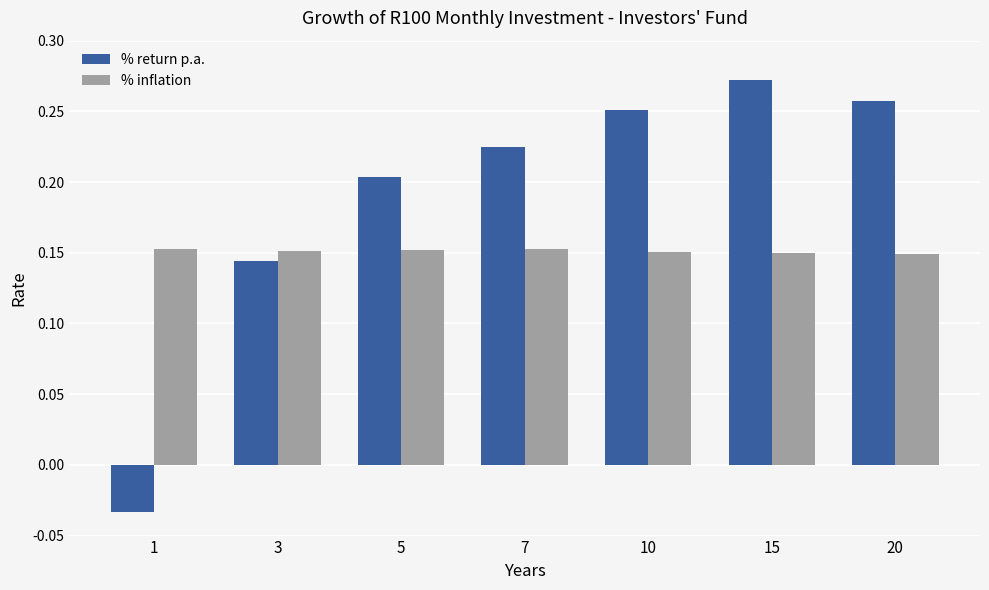

How many categories are shown in the chart?

7